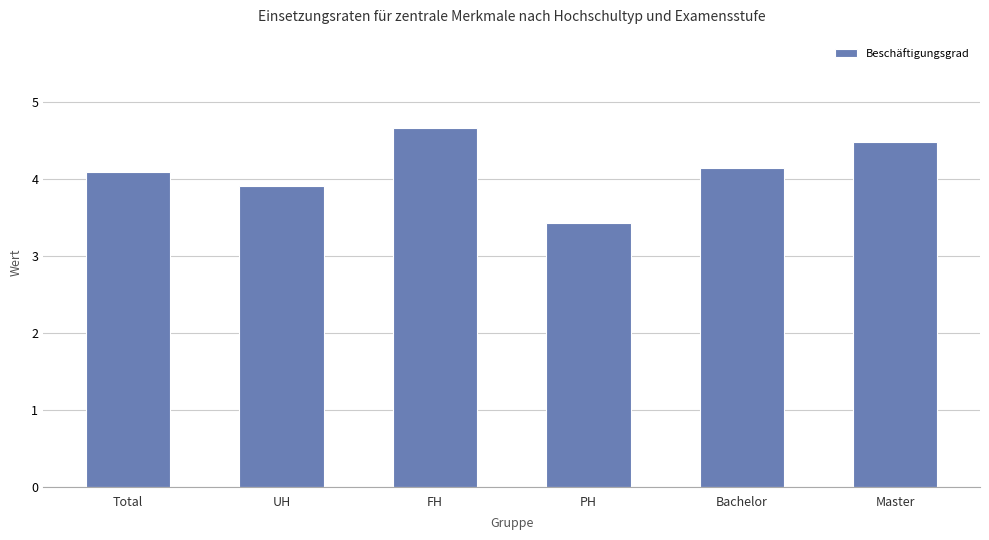

What is the average value?

4.1